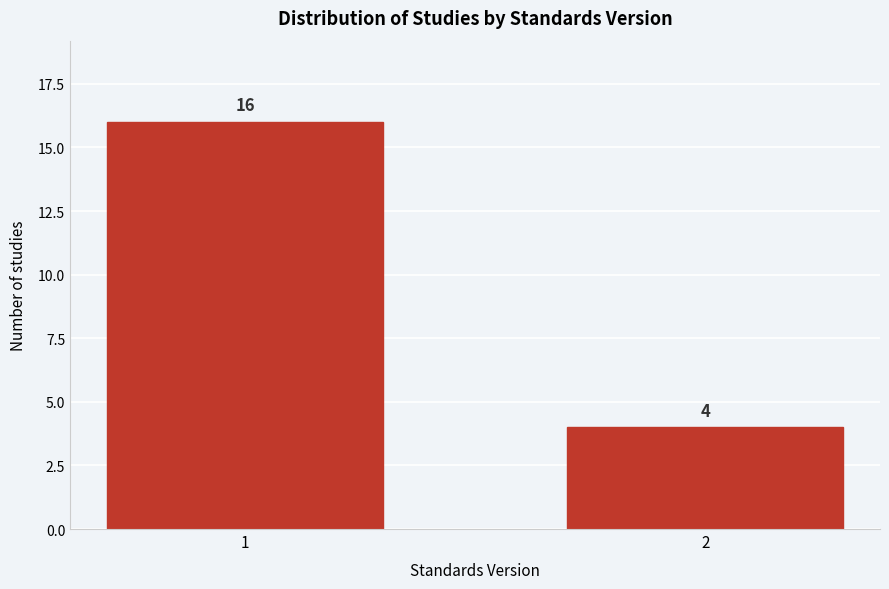

Reading left to right, transcribe all the data shown in this chart.

1=16	2=4